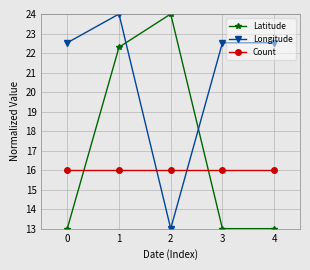

The Latitude series shows 13.0 at 3. True or false?

True